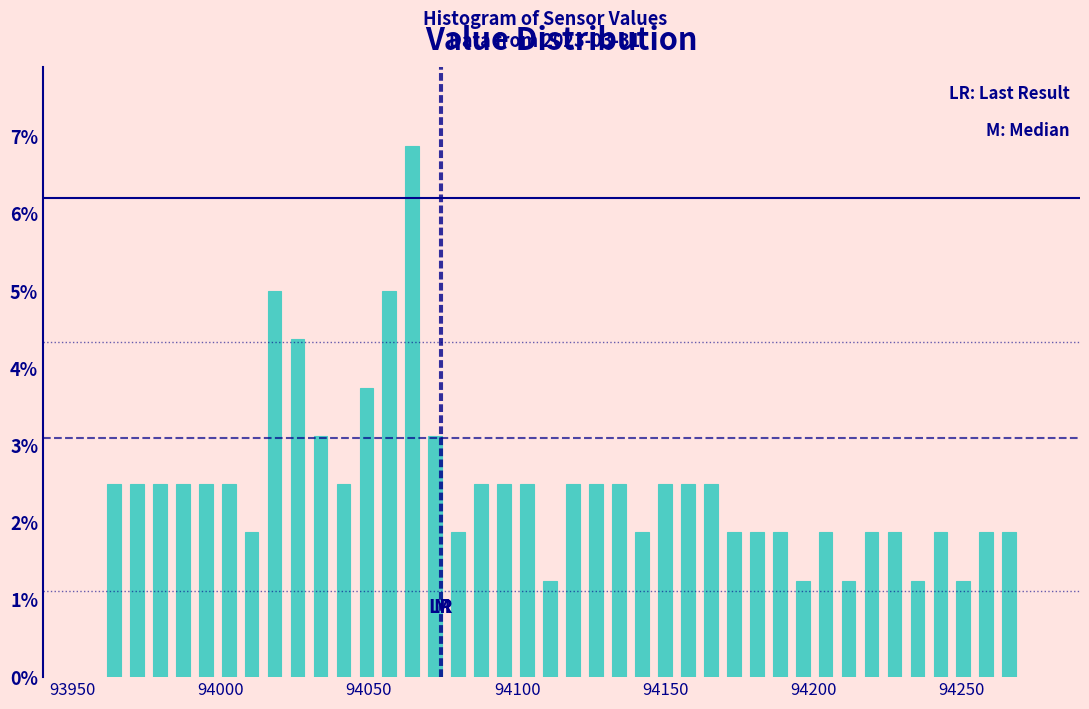

Around what value on the x-axis is the tallest bar? Give the approximate position of its centre, as read against the axis.

94065